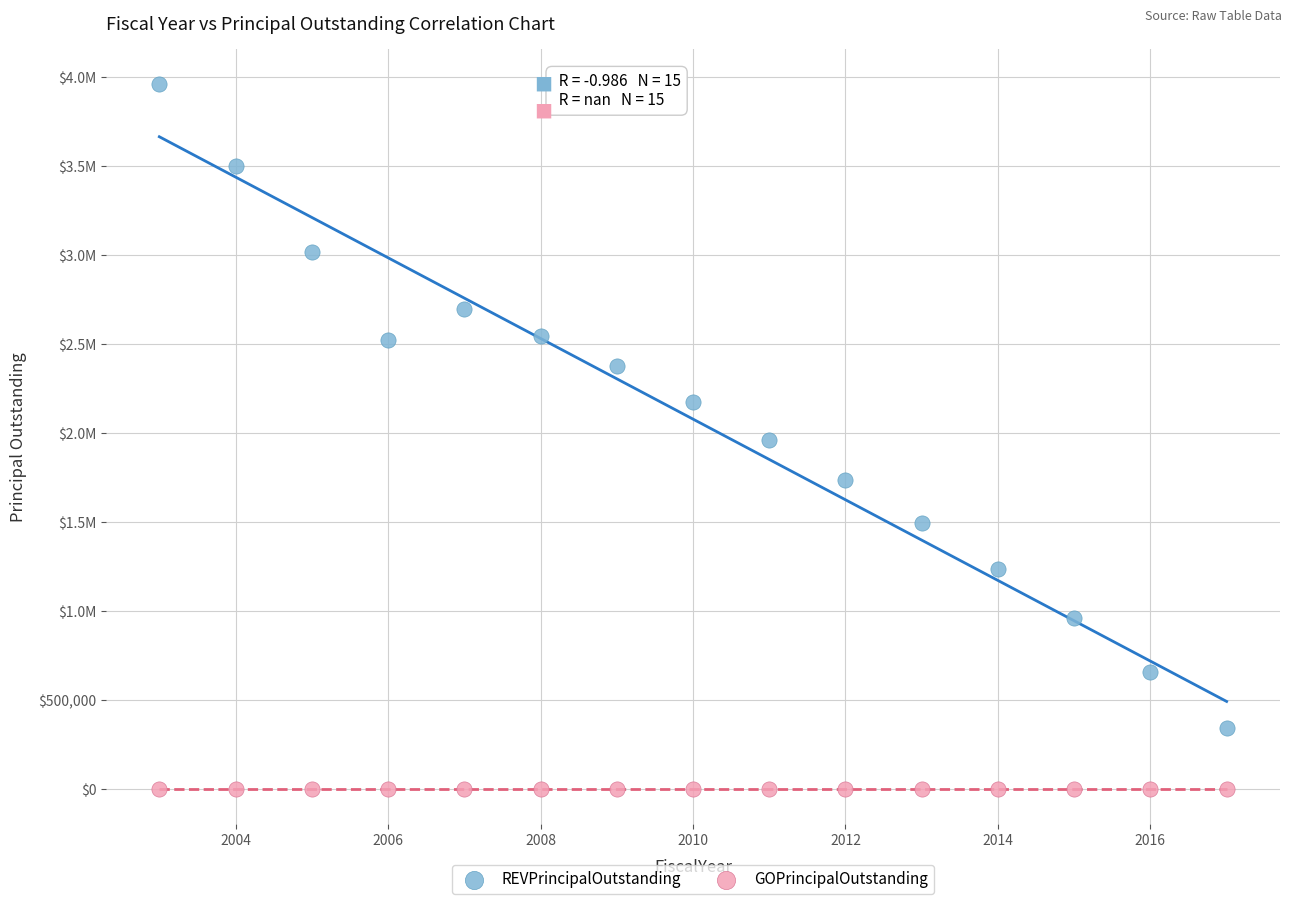

What are all the series names shown in the legend?

REVPrincipalOutstanding, GOPrincipalOutstanding